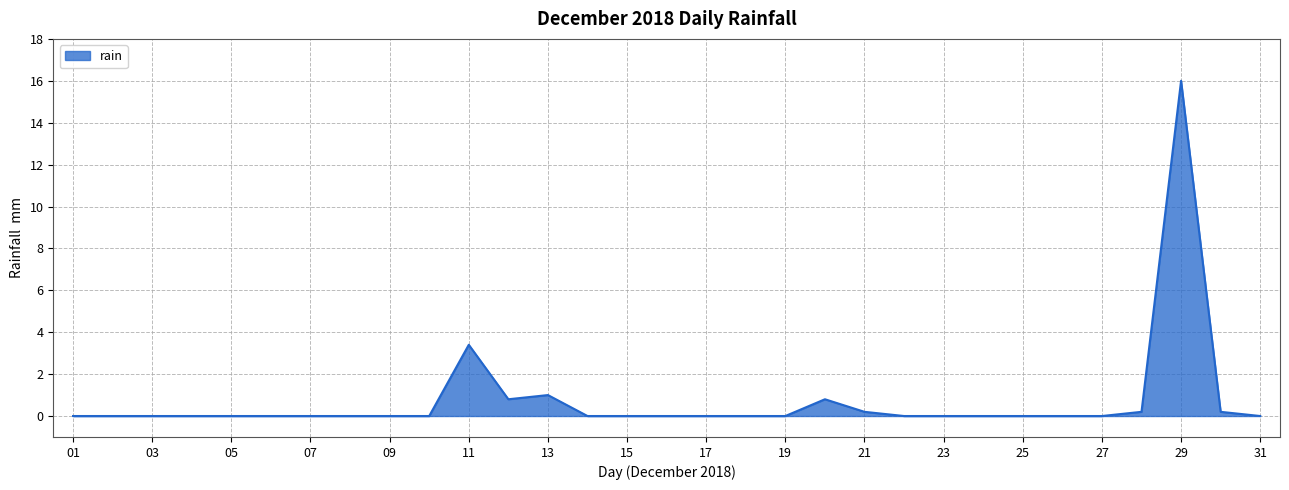

Reading right to left, transcribe all the data shown in this chart.

0.0	0.2	16.0	0.2	0.0	0.0	0.0	0.0	0.0	0.0	0.2	0.8	0.0	0.0	0.0	0.0	0.0	0.0	1.0	0.8	3.4	0.0	0.0	0.0	0.0	0.0	0.0	0.0	0.0	0.0	0.0